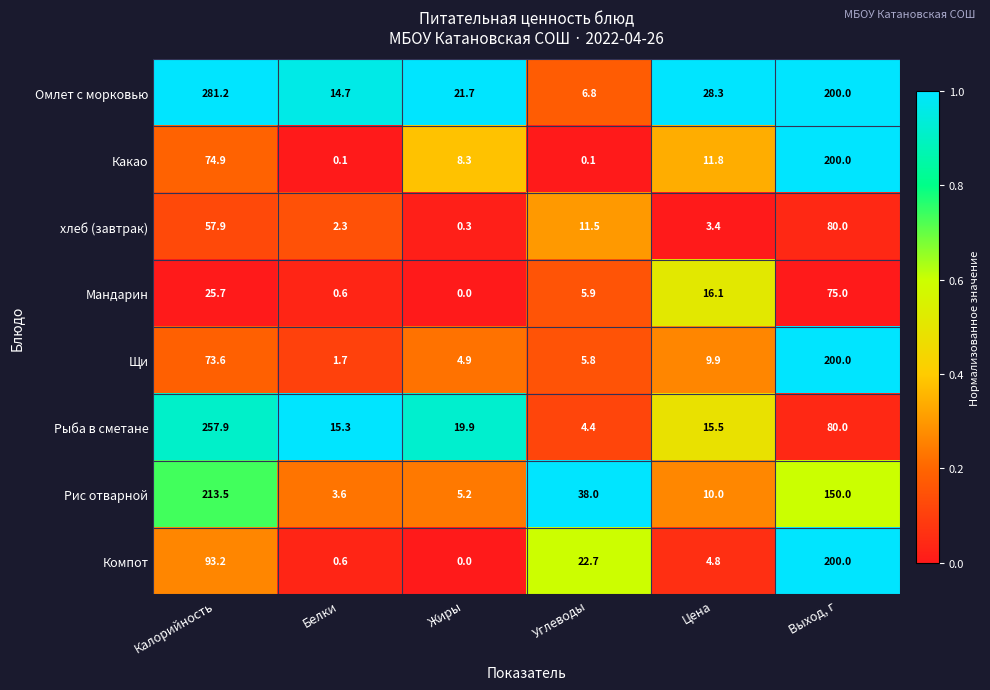

What is the spread (max minus min) of values at Цена?

24.9